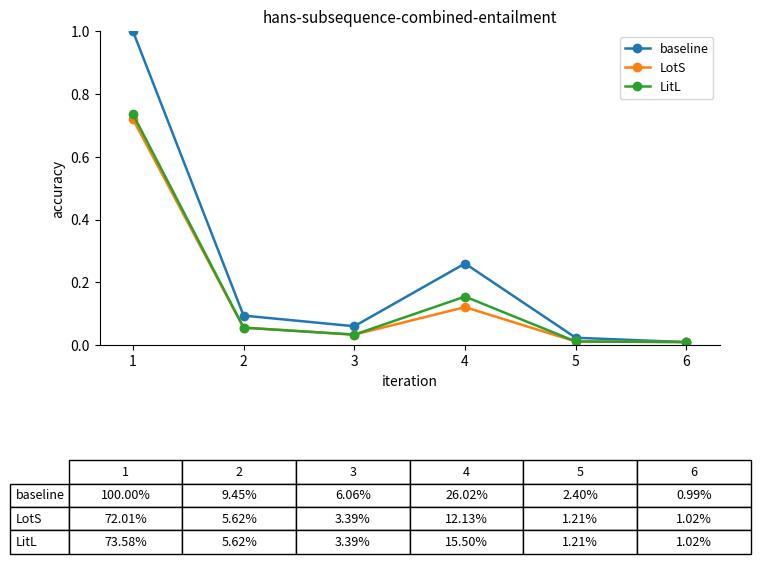

True or false: baseline has a value of 0.1 at 2.

True